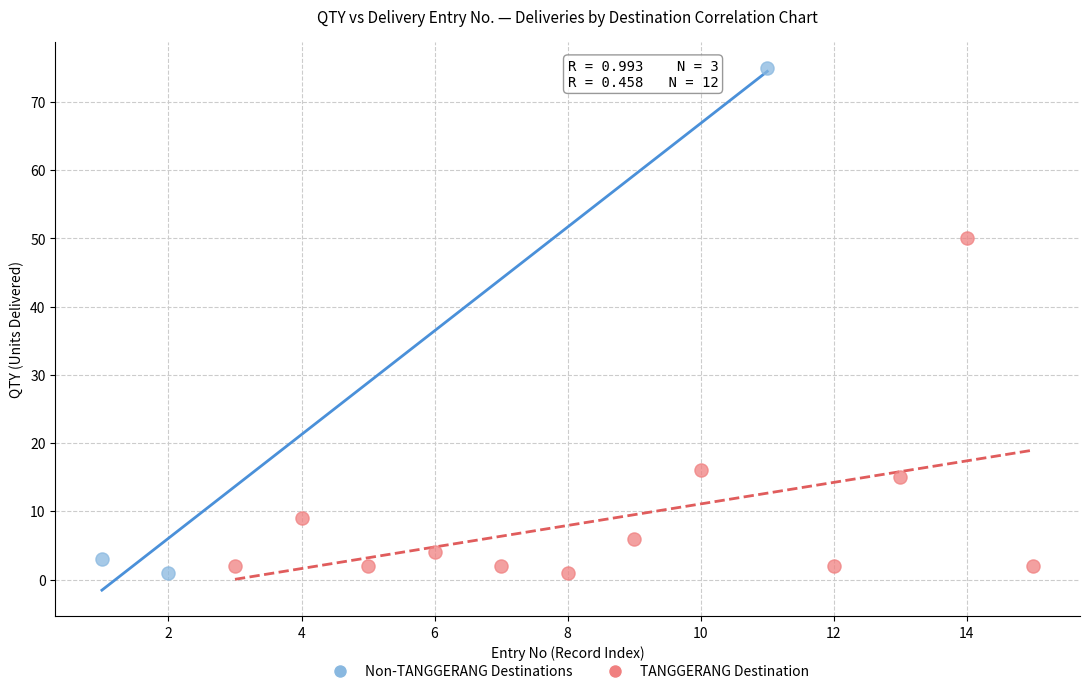

Which series reaches the maximum Y coordinate?

Non-TANGGERANG Destinations